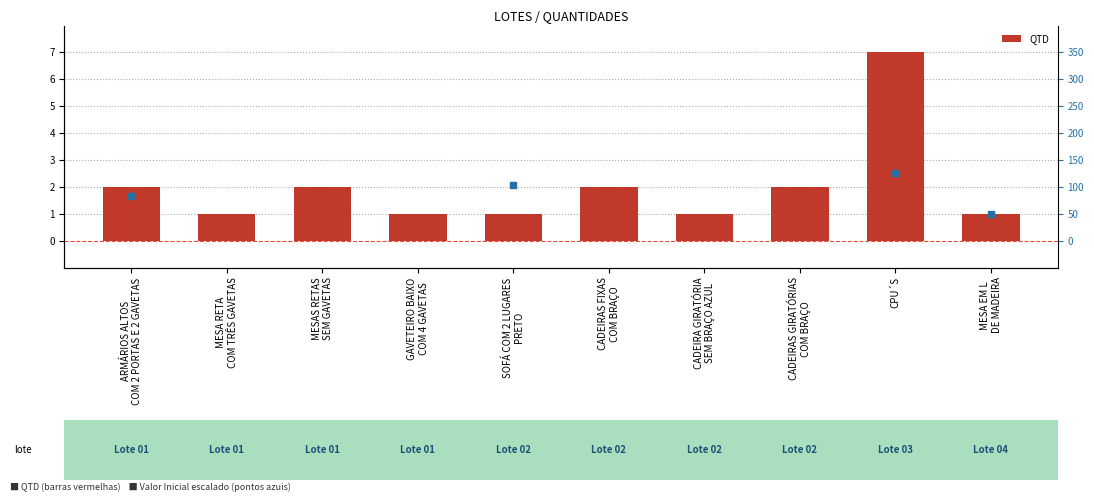

Which has a higher value, CADEIRAS FIXAS
COM BRAÇO or CADEIRAS GIRATÓRIAS
COM BRAÇO?

CADEIRAS FIXAS
COM BRAÇO